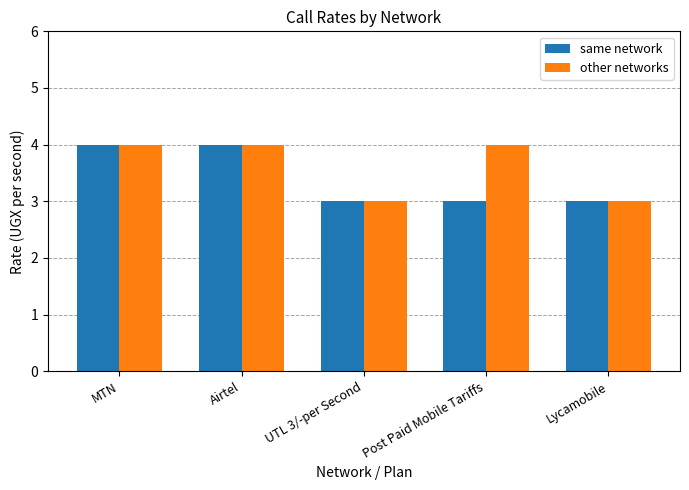

Reading left to right, what are all the values shown in this chart?

same network: MTN=4	Airtel=4	UTL 3/-per Second=3	Post Paid Mobile Tariffs=3	Lycamobile=3
other networks: MTN=4	Airtel=4	UTL 3/-per Second=3	Post Paid Mobile Tariffs=4	Lycamobile=3